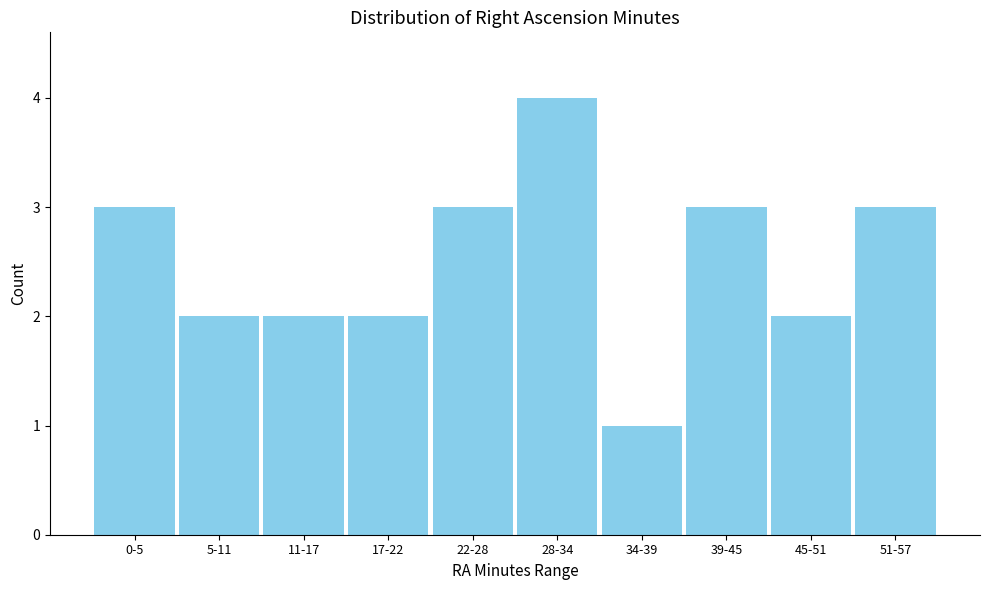

Reading left to right, list all the values displayed in this chart.

0-5=3	5-11=2	11-17=2	17-22=2	22-28=3	28-34=4	34-39=1	39-45=3	45-51=2	51-57=3